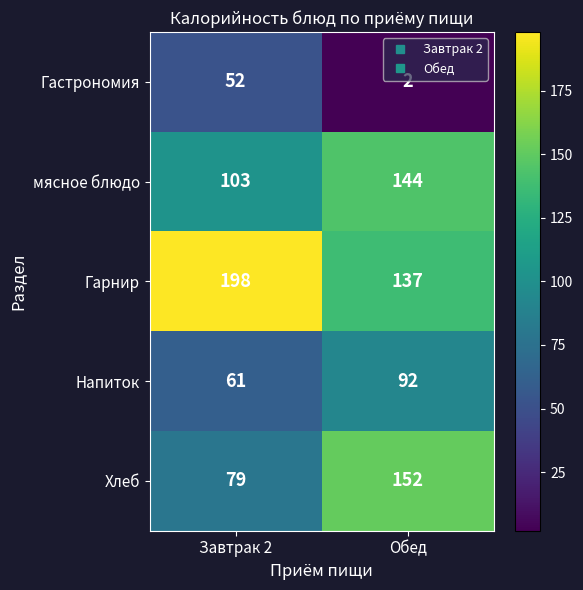

At which category is the sum across all series the highest?

Обед